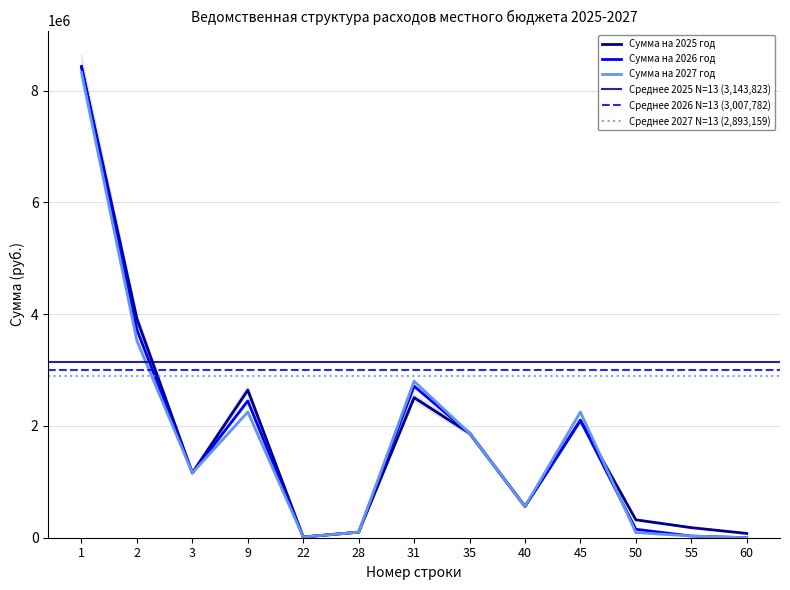

Reading left to right, what are all the values shown in this chart?

Сумма на 2025 год: 8209502.9	3815696.6	1131317.9	2575232.4	12187.5	96958.9	2443806.3	1823250.0	546000.0	2047500.0	312000.0	175500.0	74556.3
Сумма на 2026 год: 8220418.0	3626813.8	1131317.9	2386349.5	12187.5	96958.9	2643604.3	1823250.0	546000.0	2047500.0	147604.3	29250.0	0.0
Сумма на 2027 год: 8113404.0	3433396.2	1131317.9	2192932.0	12187.5	96958.9	2730007.8	1823250.0	546000.0	2191957.0	89550.8	29250.0	0.0